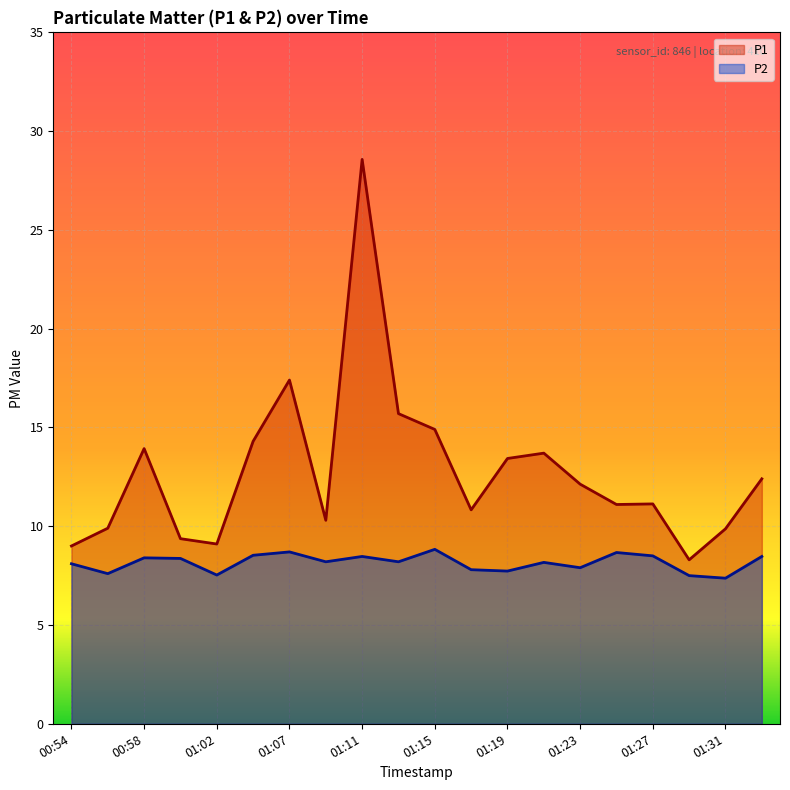

What is the average value of the P2 series?

8.2